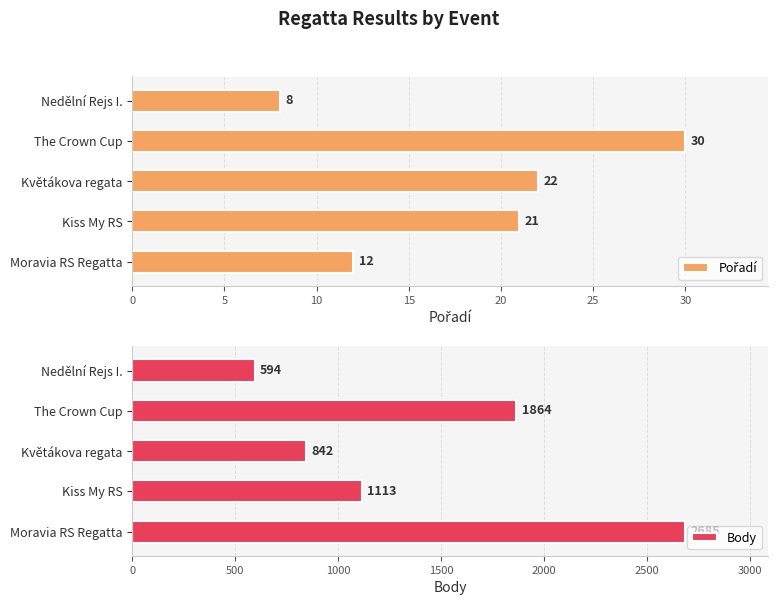

What is the total value across all series at 15?

1894